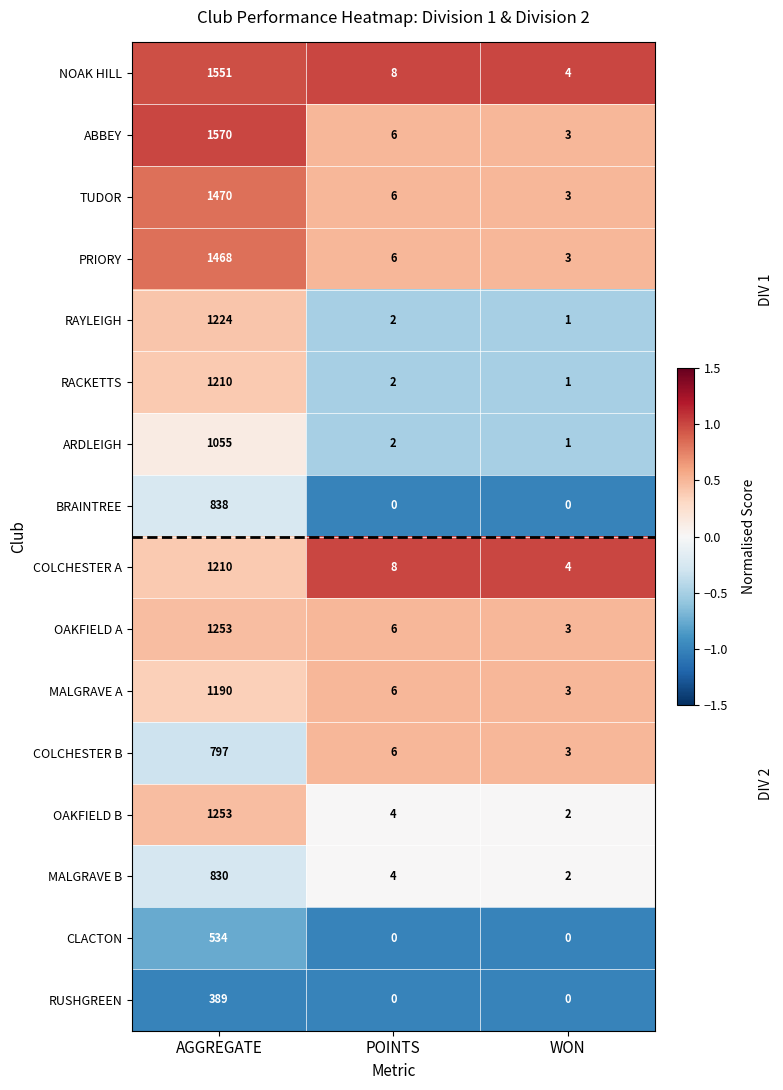

What is the difference between the highest and lowest values at WON?

4